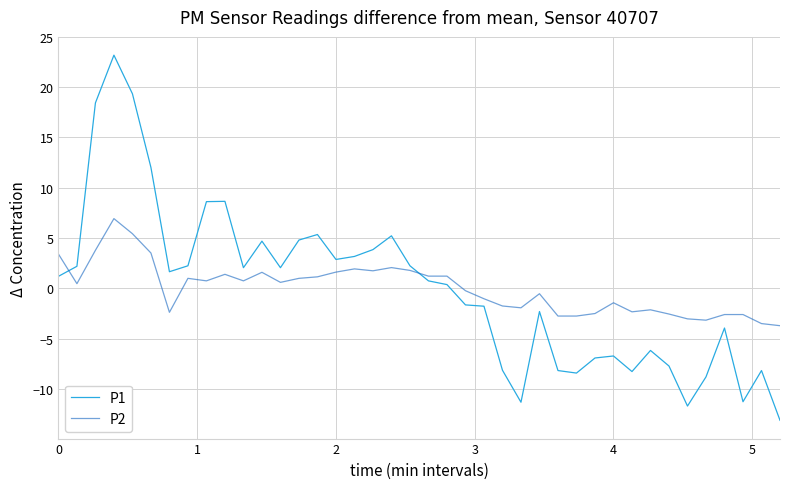

After their last crossing, which series has the higher values: P1 or P2?

P2